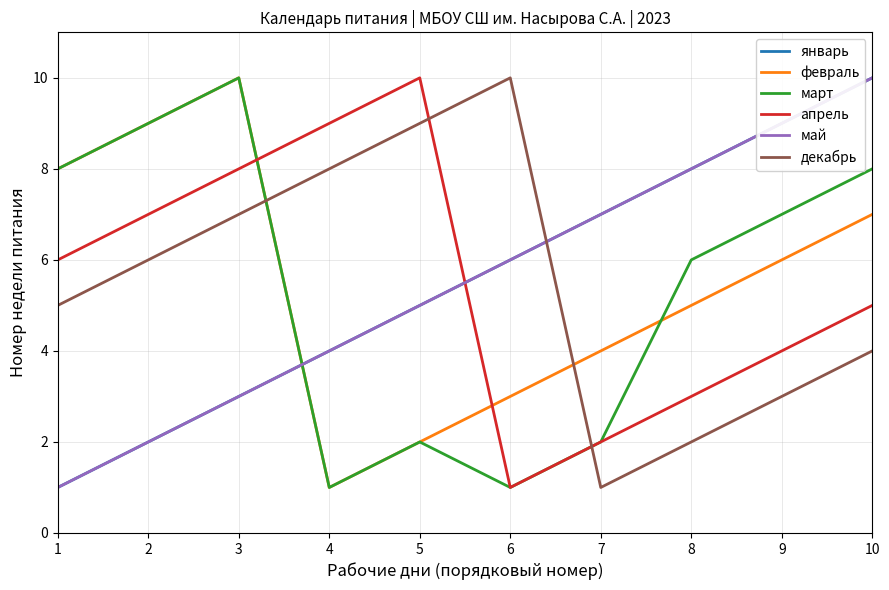

Does the chart display data point markers on the line(s)?

No